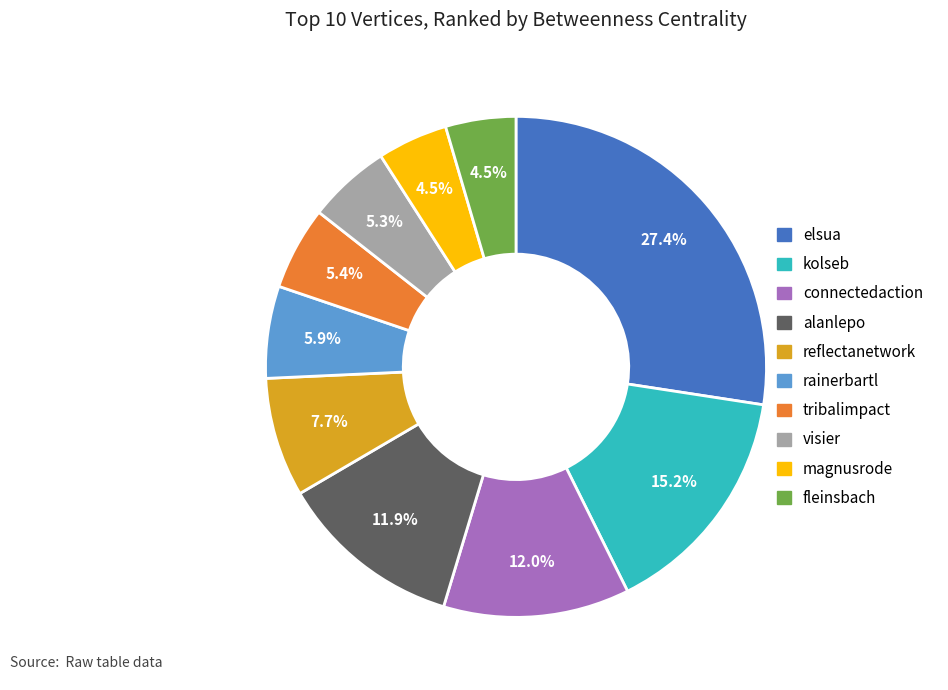

What portion of the pie excludes alanlepo?

88.1%